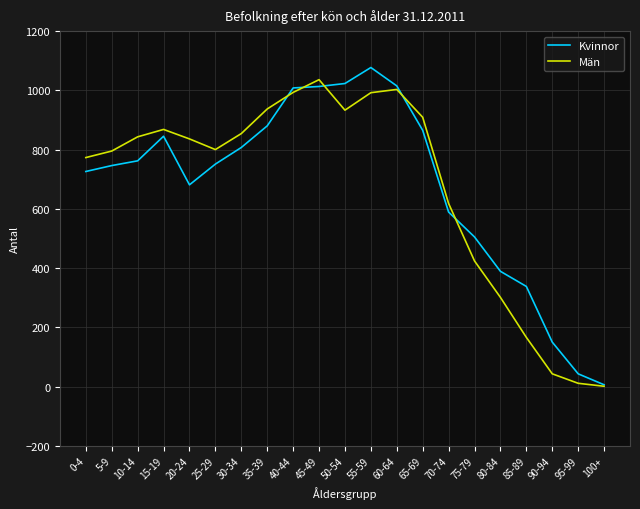

Which series has the widest spread of values?

Kvinnor